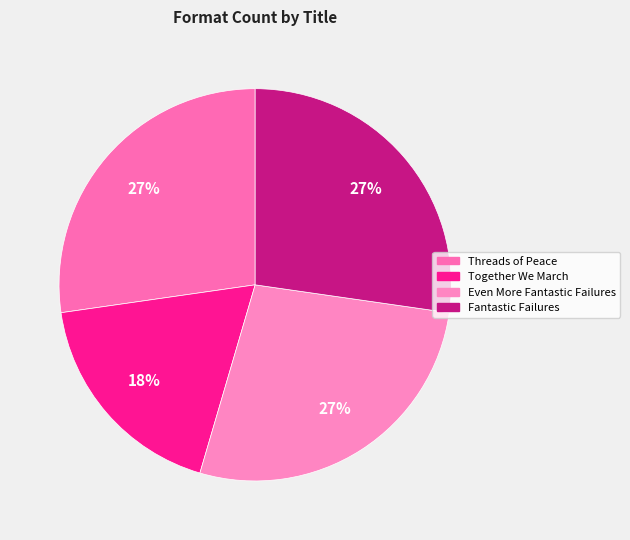

What percentage is the Together We March slice, to the nearest percent?

18%